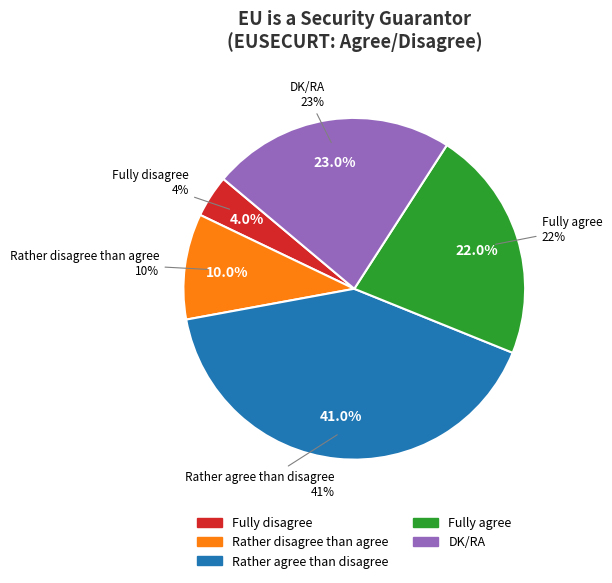

To the nearest percent, what portion does Fully agree represent?

22%